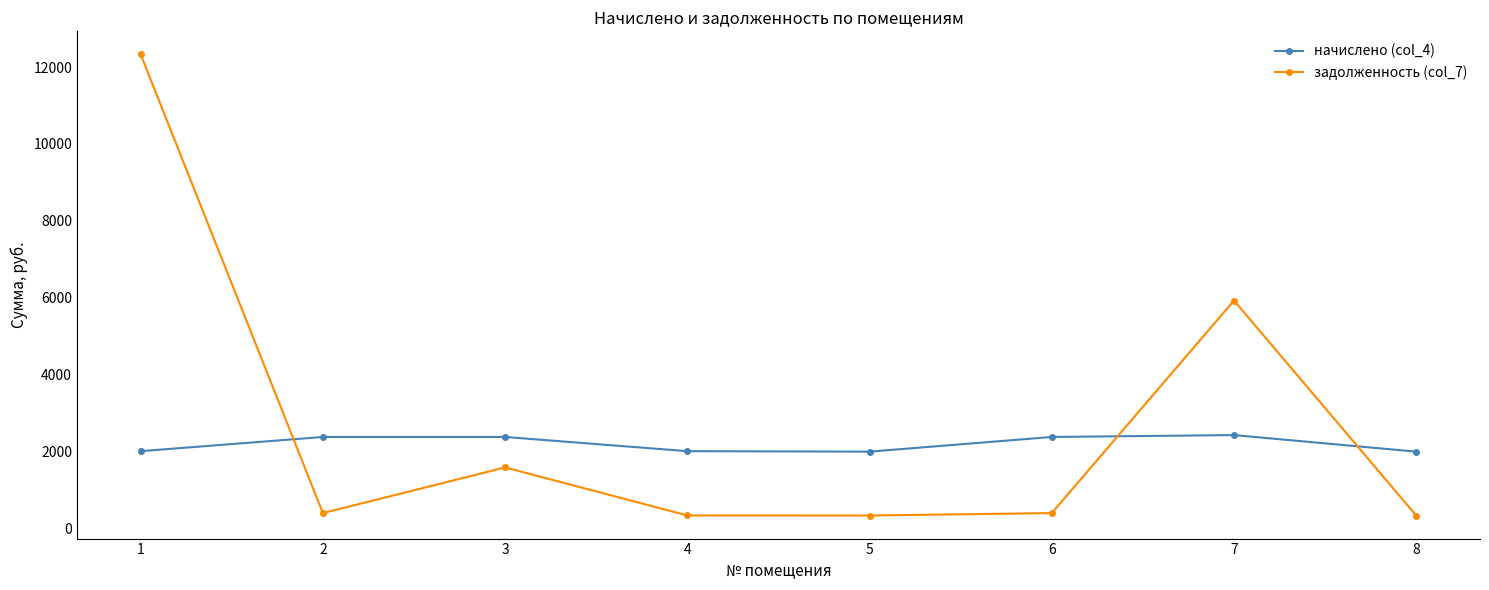

At which category does задолженность (col_7) reach its first local valley?

2